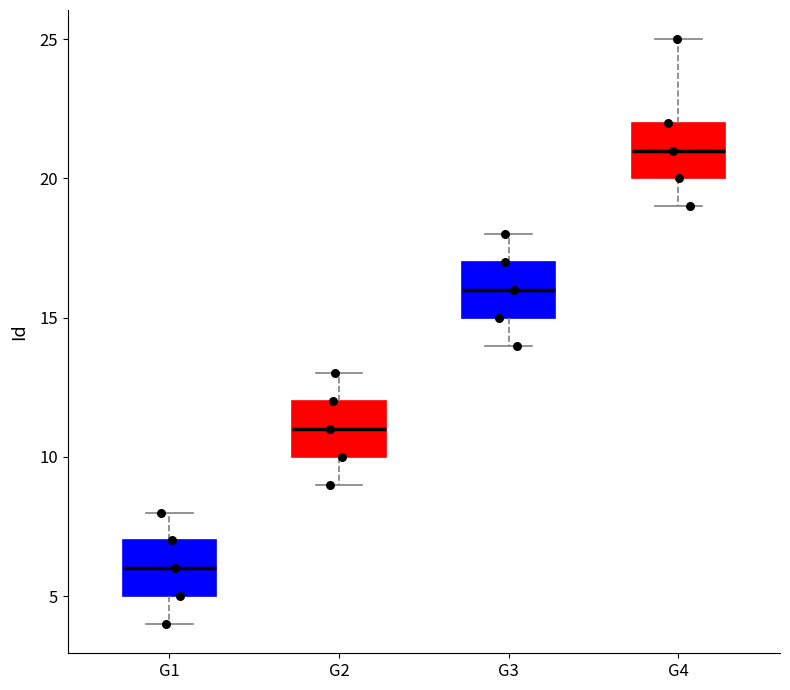

Which box's median line is the highest?

G4